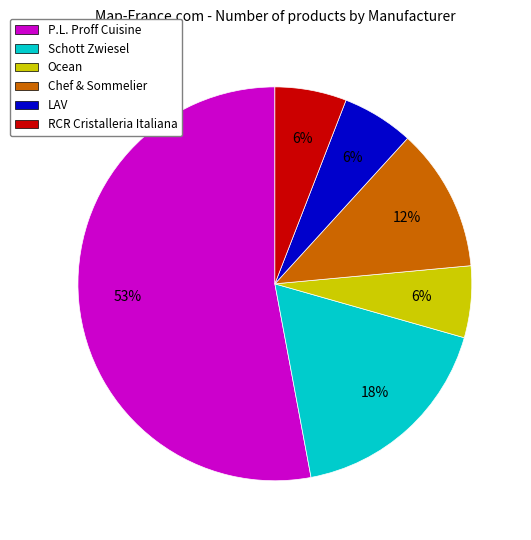

Between Ocean and Schott Zwiesel, which is larger?

Schott Zwiesel